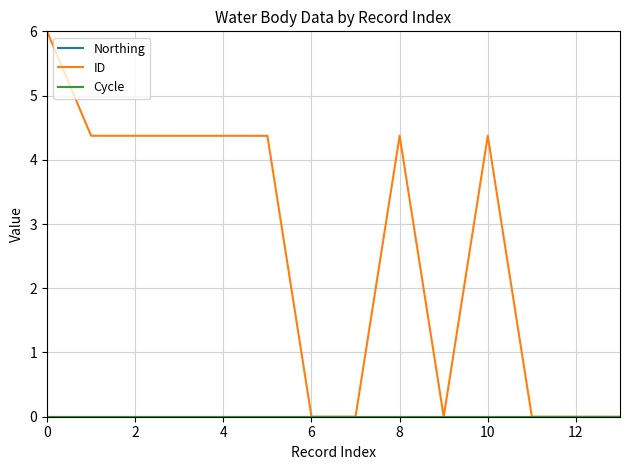

True or false: Northing has more than 0 interior local peaks.

False